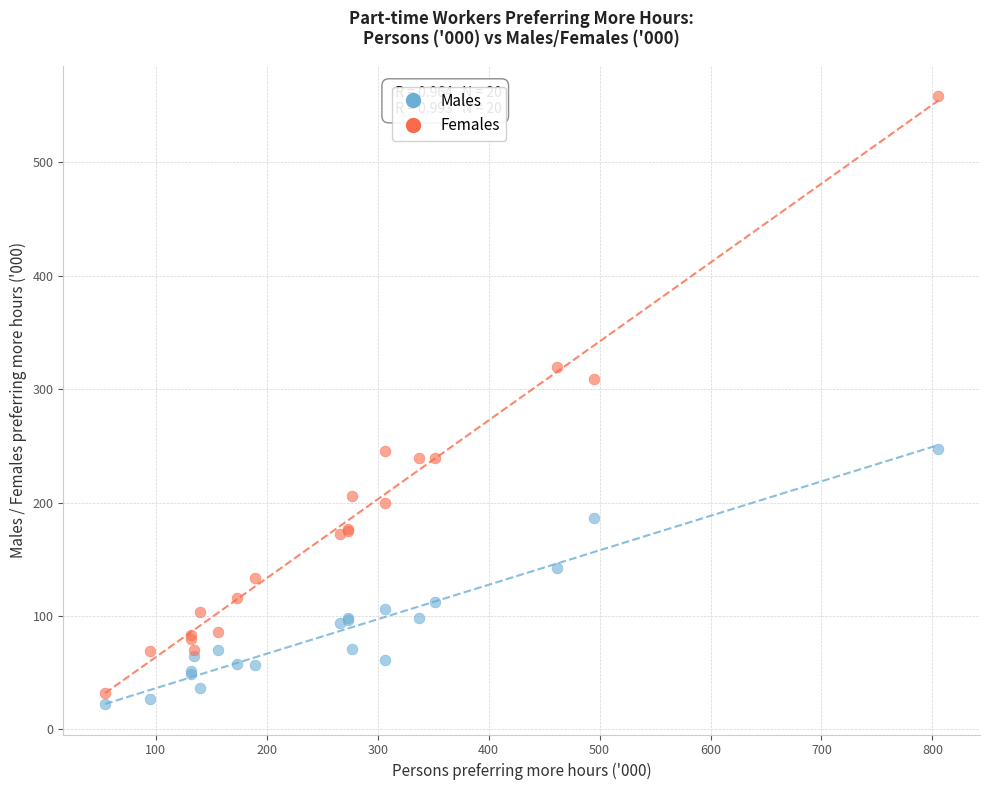

Across all series, what Y value is closest to 290?

308.8